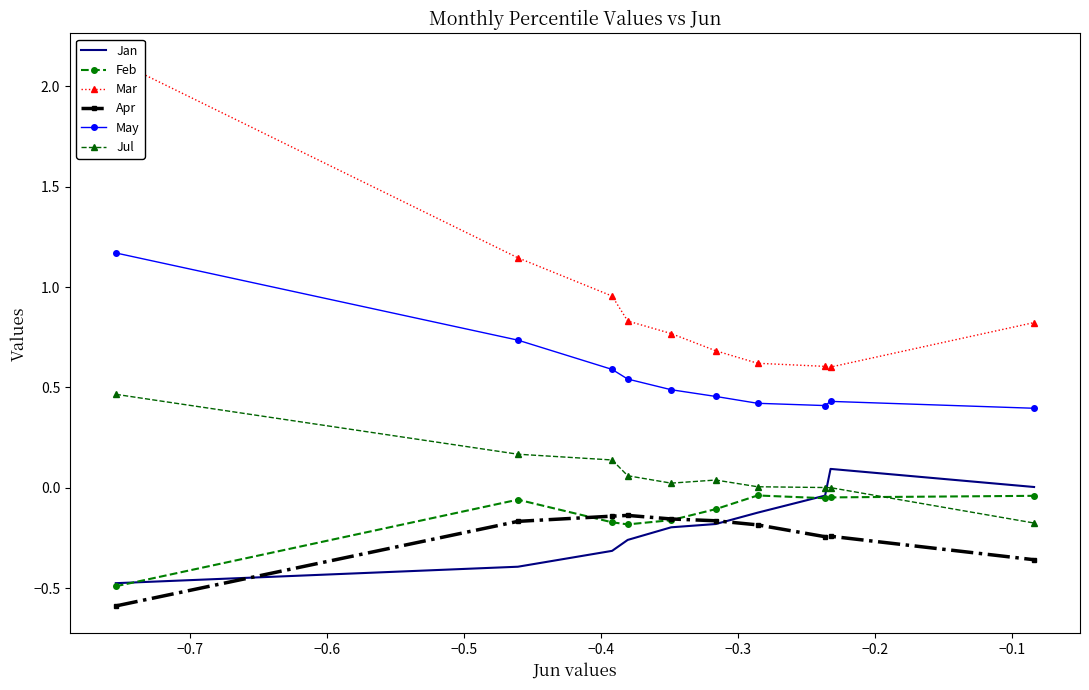

True or false: May and Jul cross at least once.

False